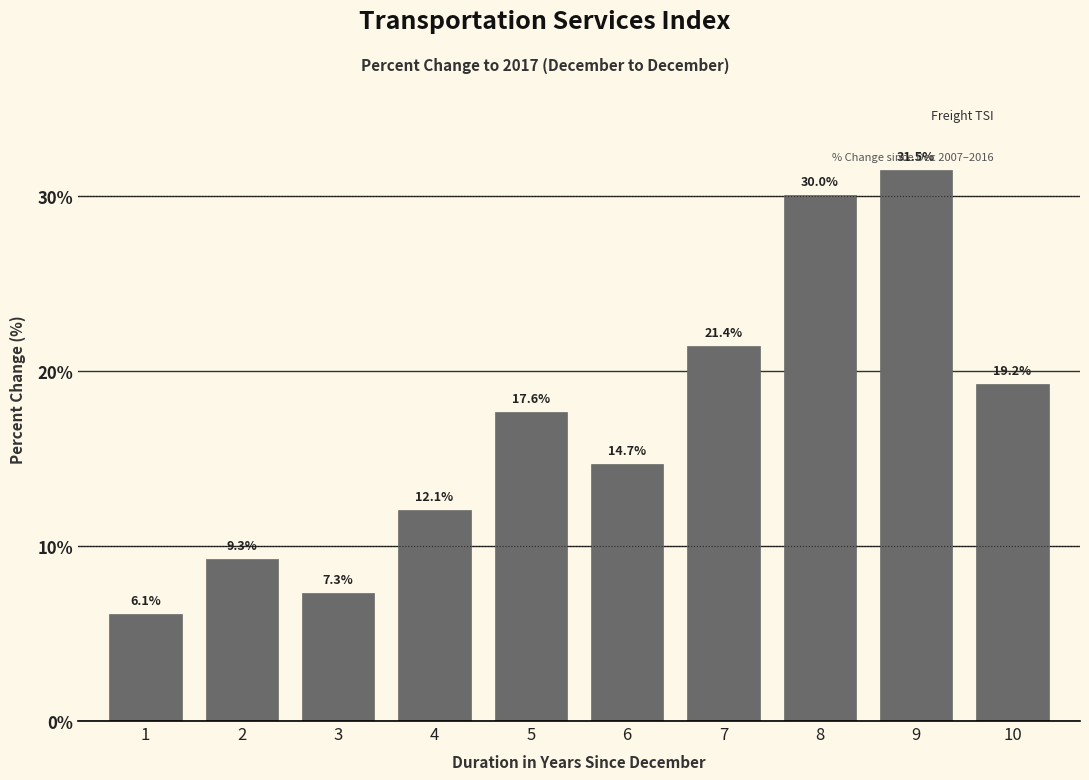

Reading left to right, list all the values displayed in this chart.

6.1	9.3	7.3	12.1	17.6	14.7	21.4	30.0	31.5	19.2